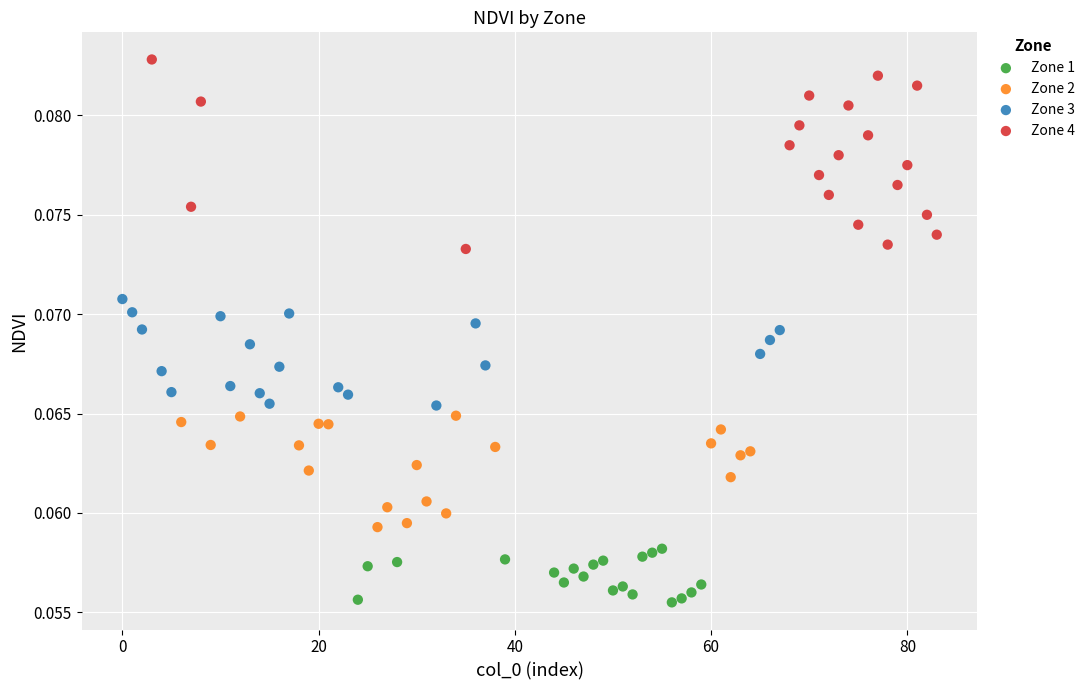

Which series contains the lowest Y value?

Zone 1